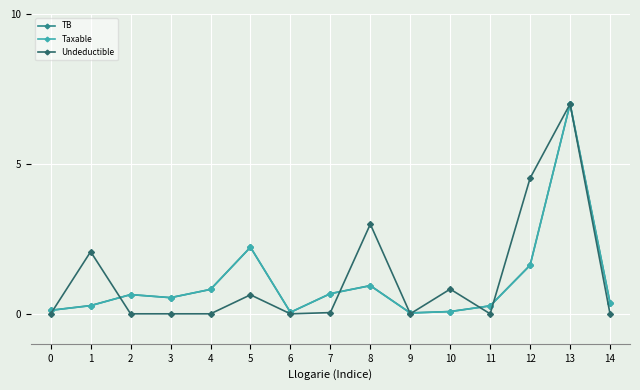

What are all the series names shown in the legend?

TB, Taxable, Undeductible